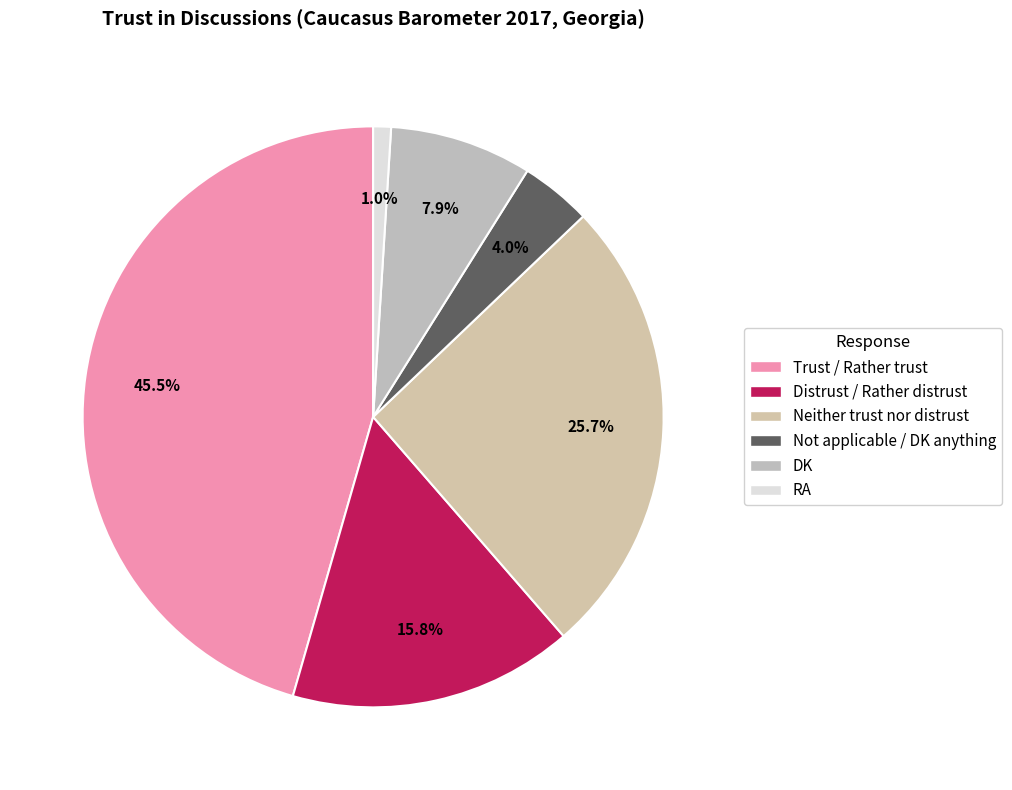

Rank the categories by value from lowest to highest.

RA, Not applicable / DK anything, DK, Distrust / Rather distrust, Neither trust nor distrust, Trust / Rather trust